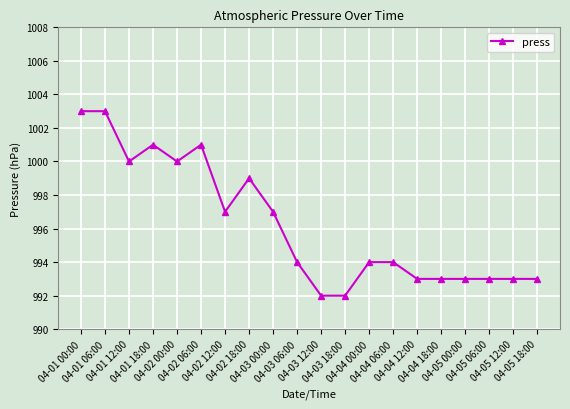

What is the minimum value shown in the chart?

992